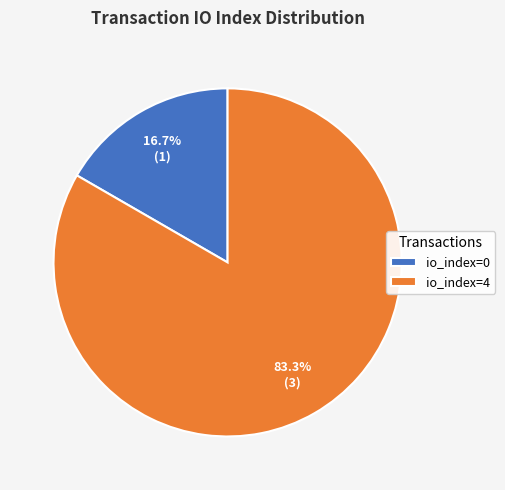

Between io_index=4 and io_index=0, which is larger?

io_index=4